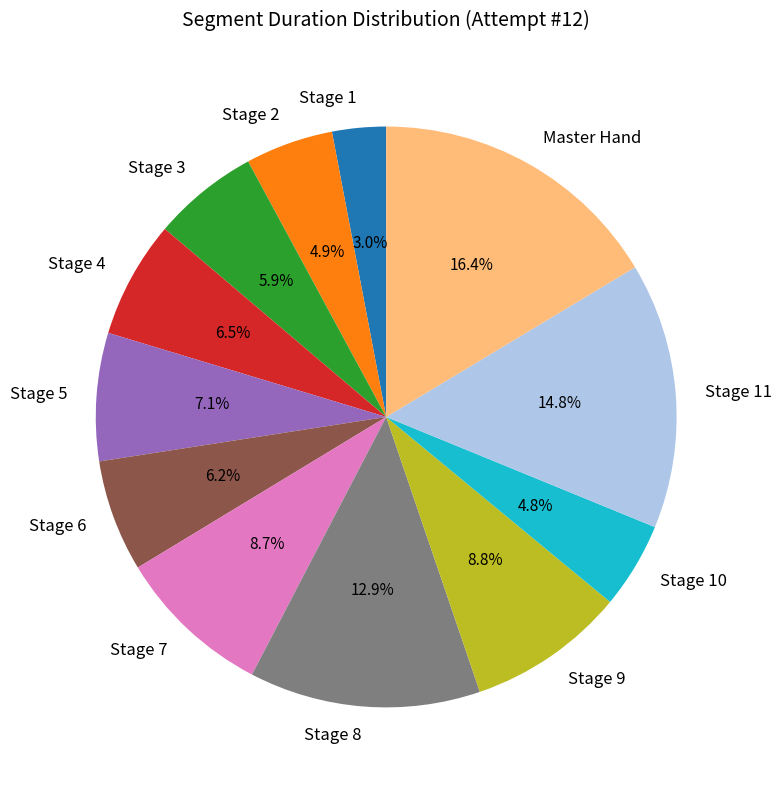

Between Stage 5 and Stage 8, which is larger?

Stage 8